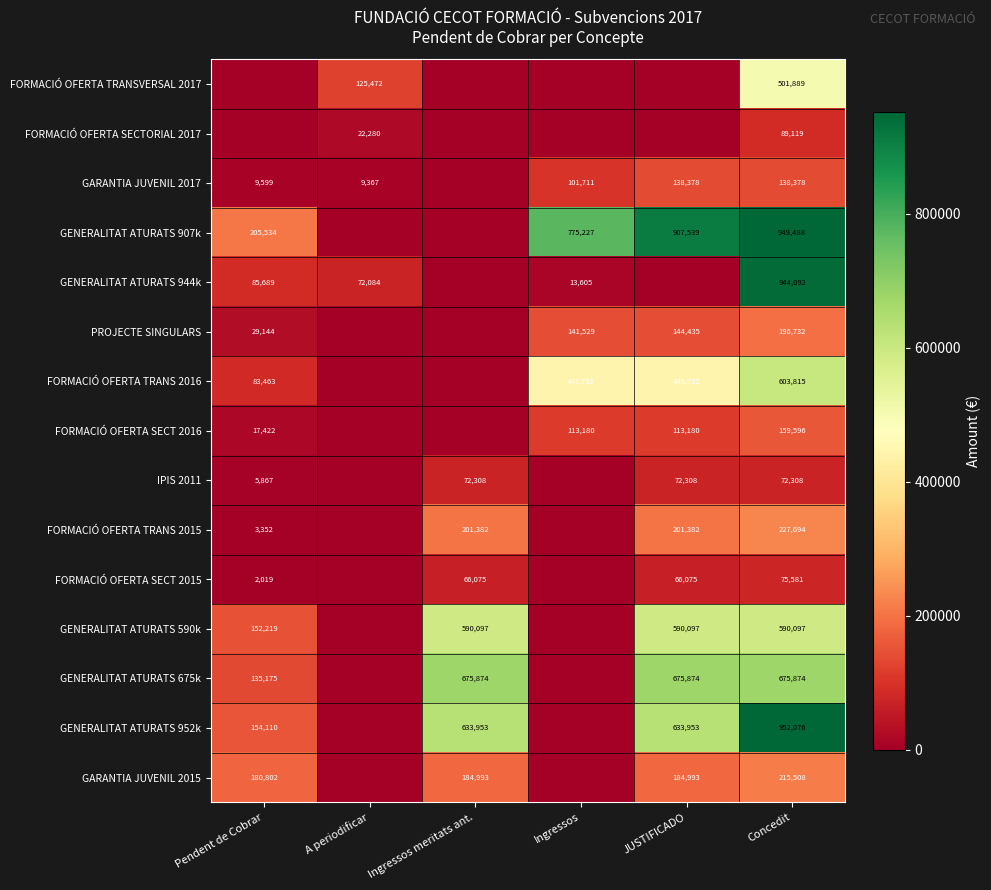

What is the spread (max minus min) of values at Concedit?

879768